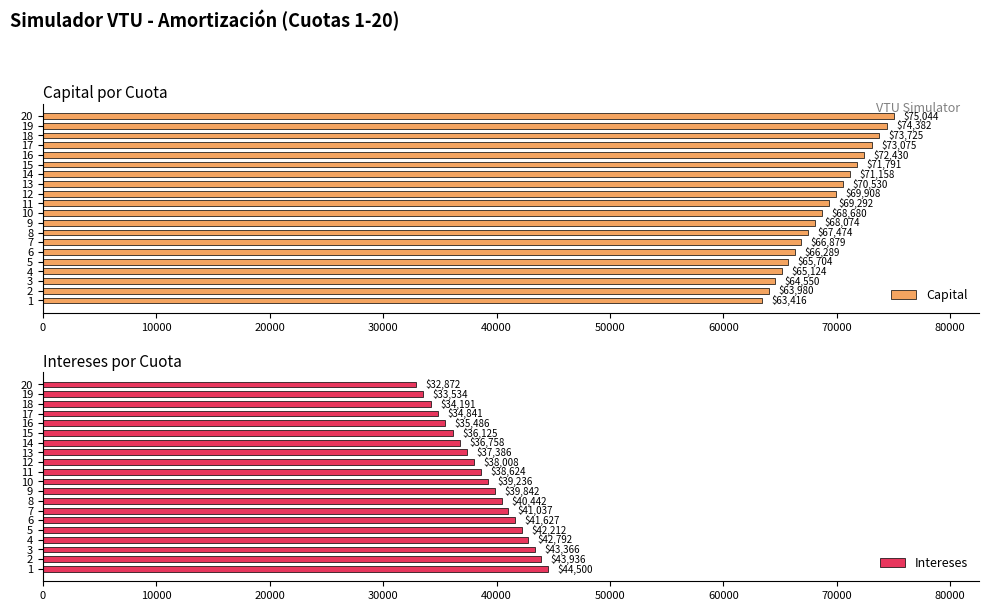

What is the value of the Capital bar at the 7th from the left?

66878.7